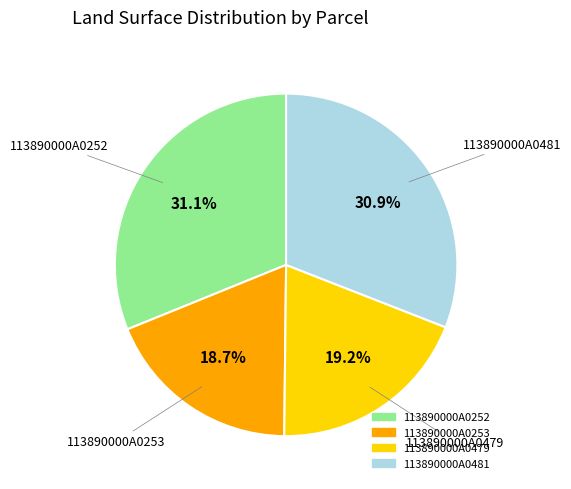

Count the number of slices in the pie.

4